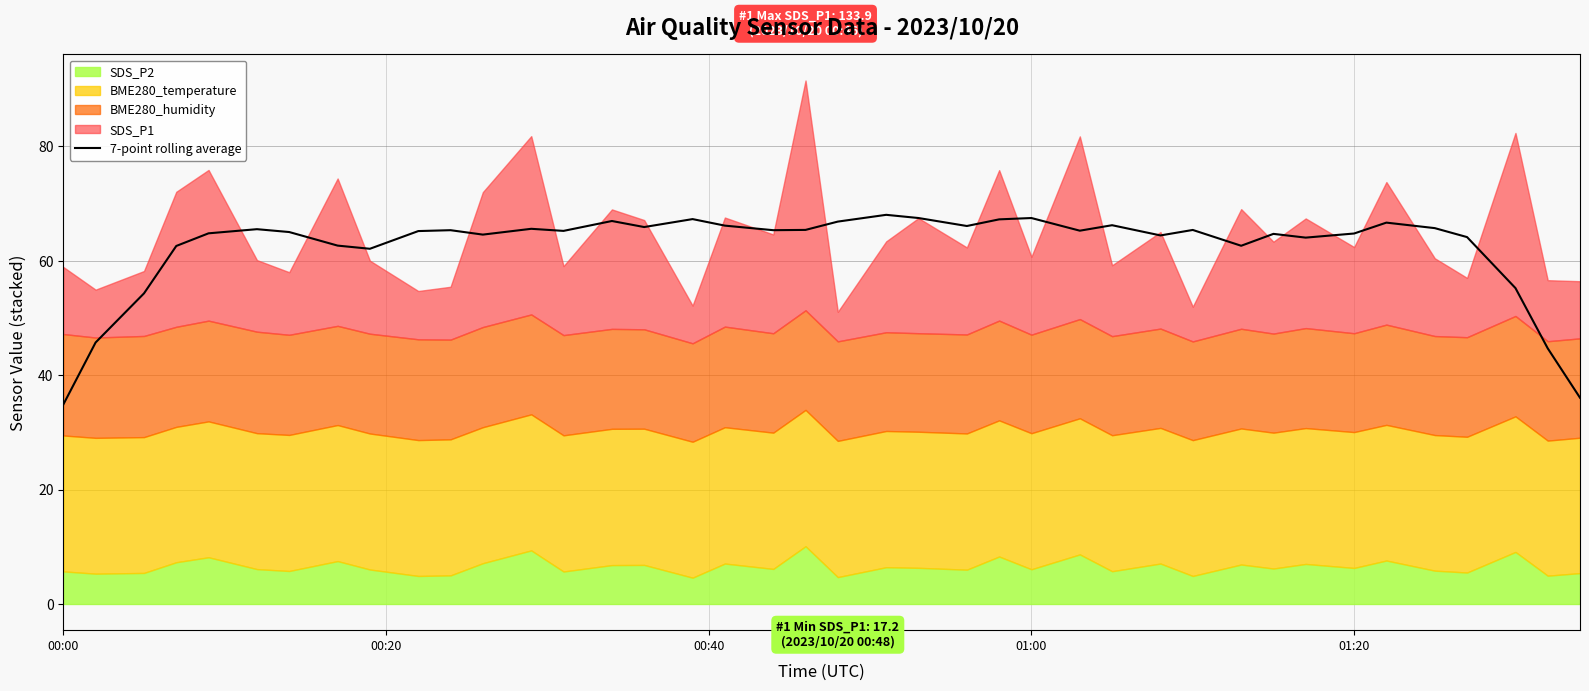

What is the maximum value for 7-point rolling average?

68.0